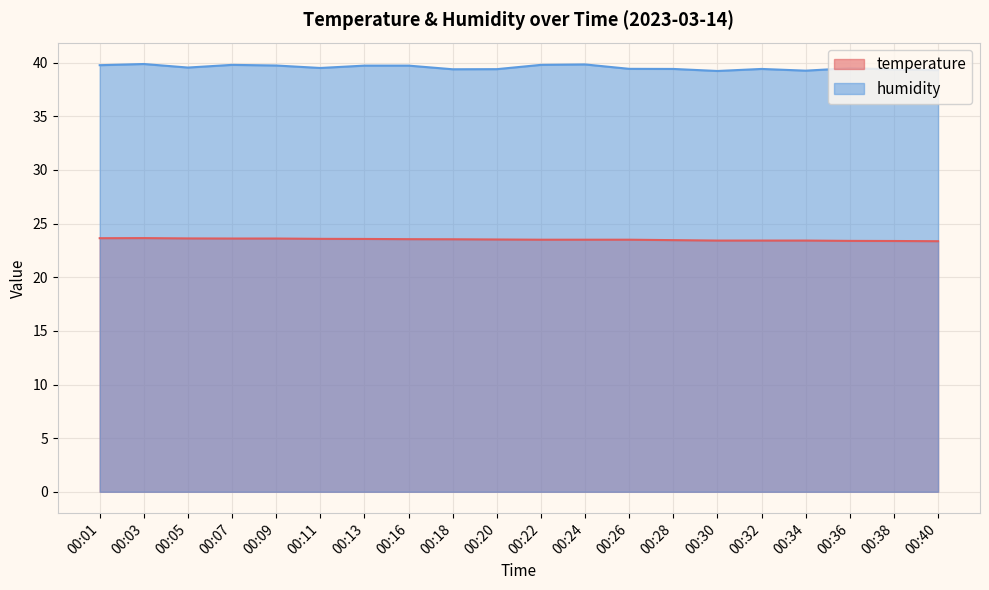

At which category is the sum across all series the highest?

00:03